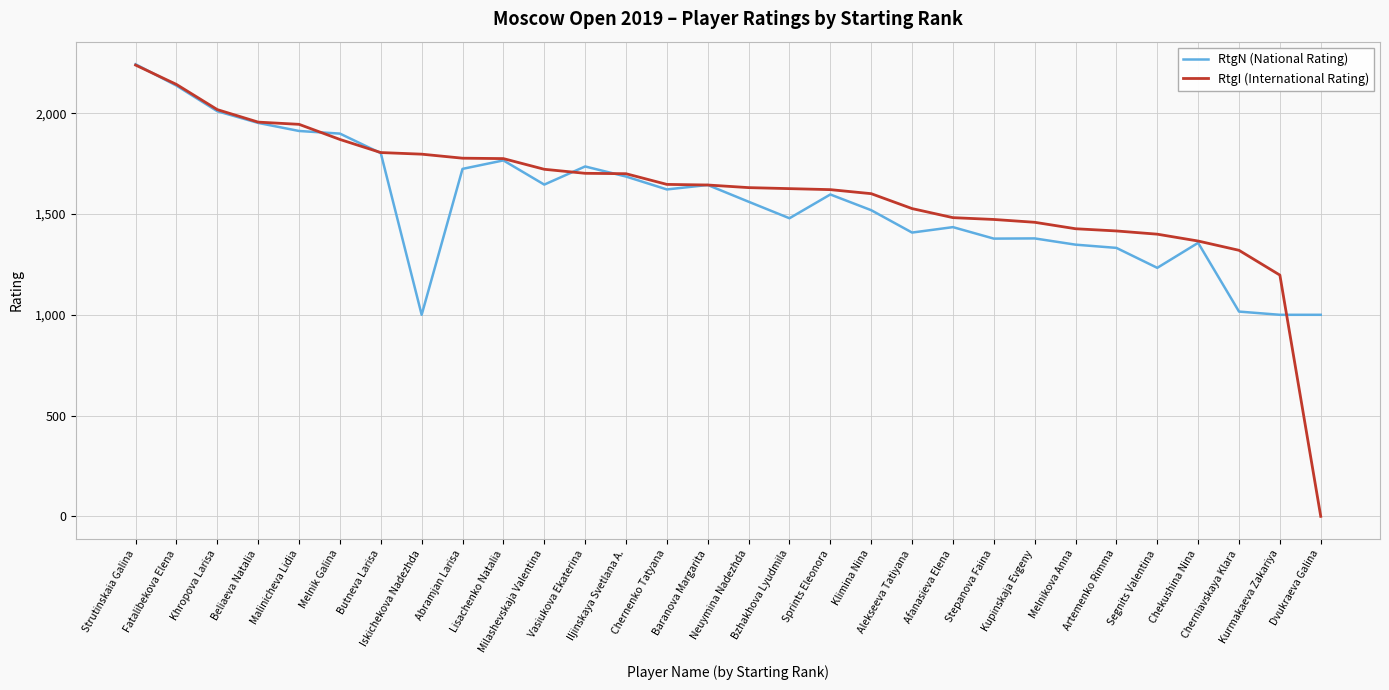

List the series in order of their overall mean, highest first.

RtgI (International Rating), RtgN (National Rating)